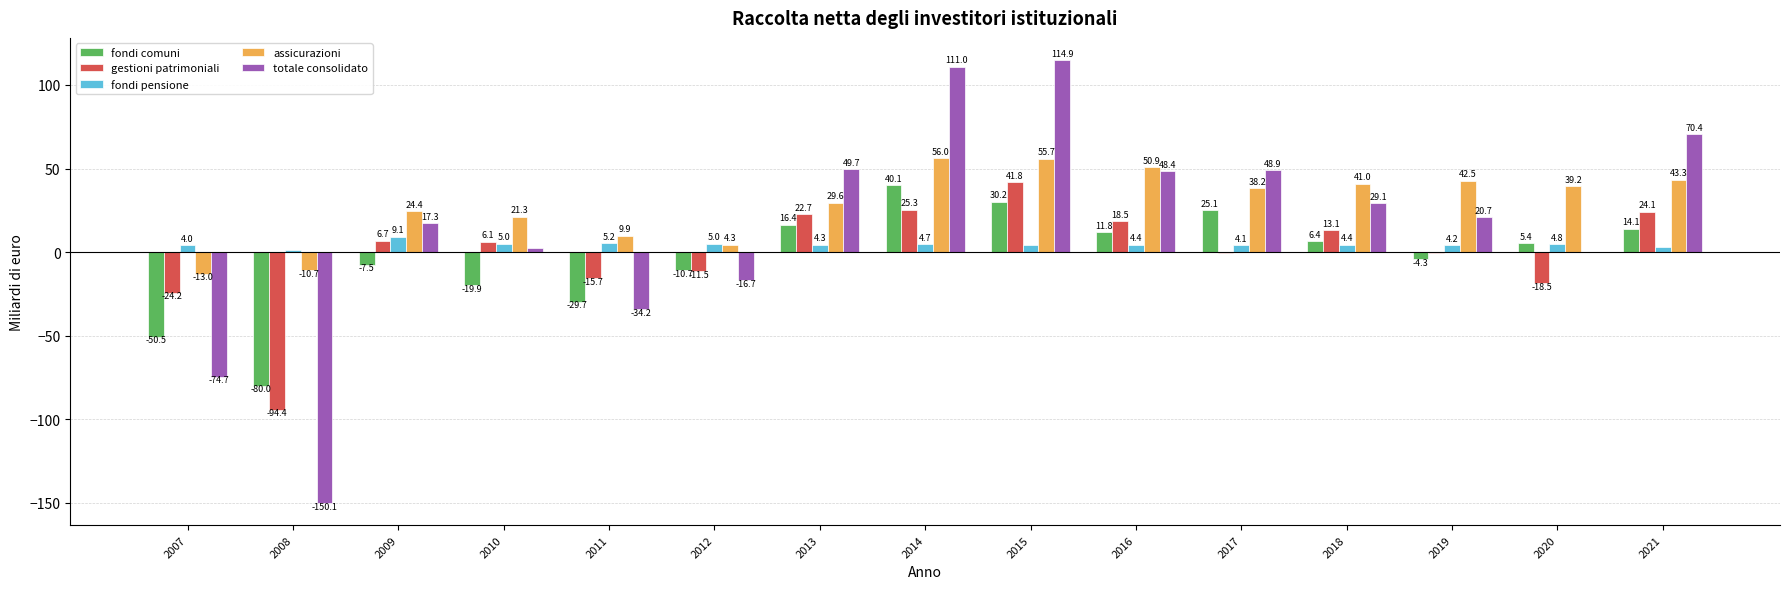

What is the maximum value for fondi pensione?

9.1